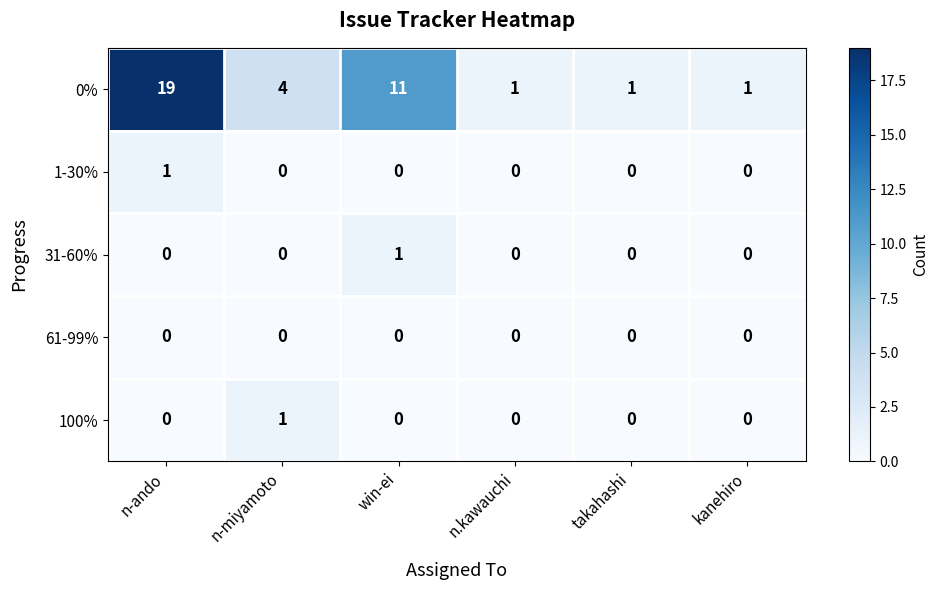

Which label corresponds to the largest value in the chart?

n-ando